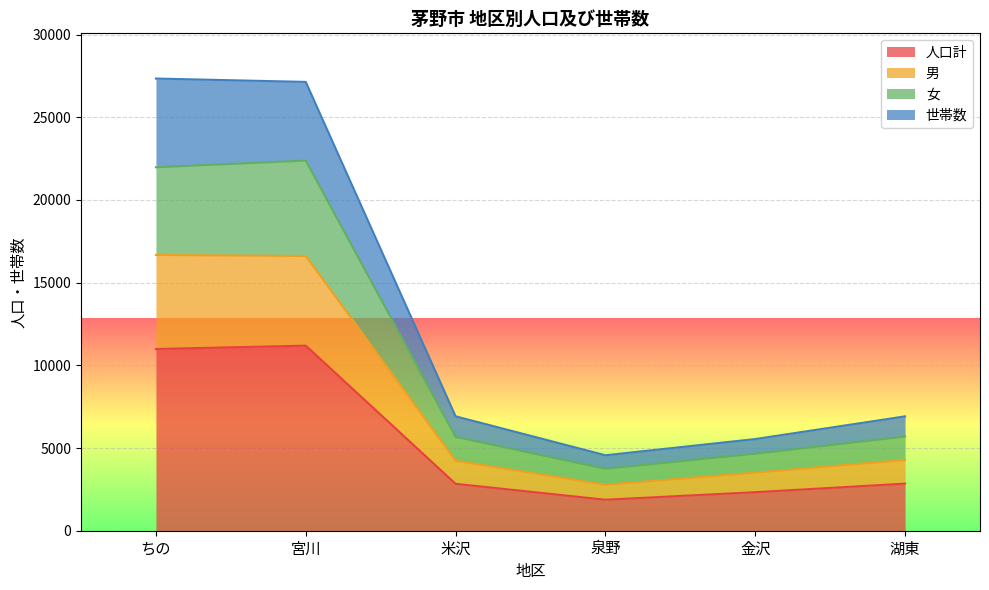

At which label does 世帯数 reach its minimum?

泉野